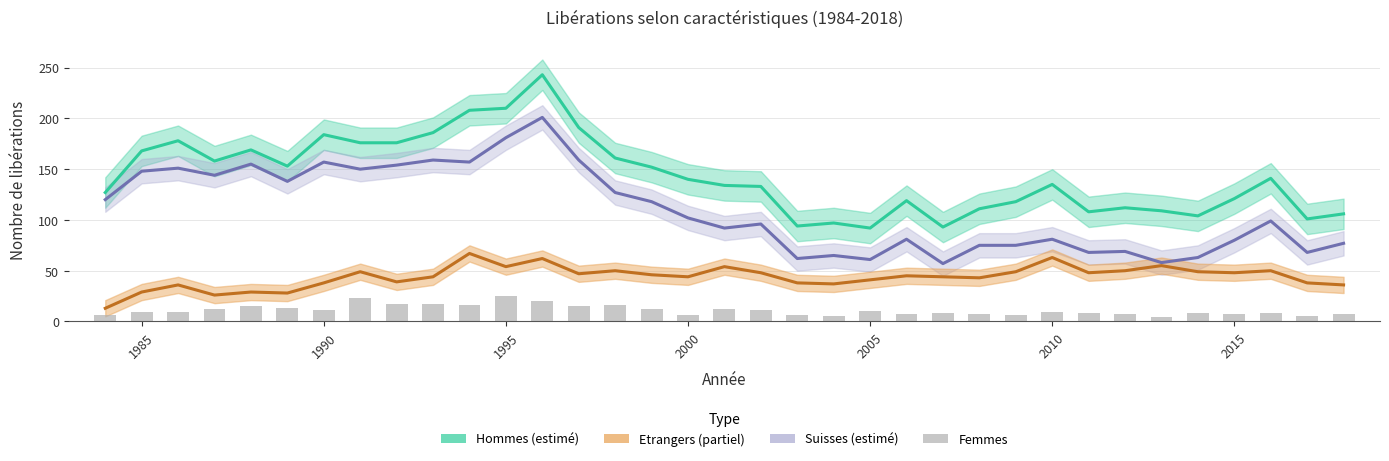

What is the smallest value displayed?

4